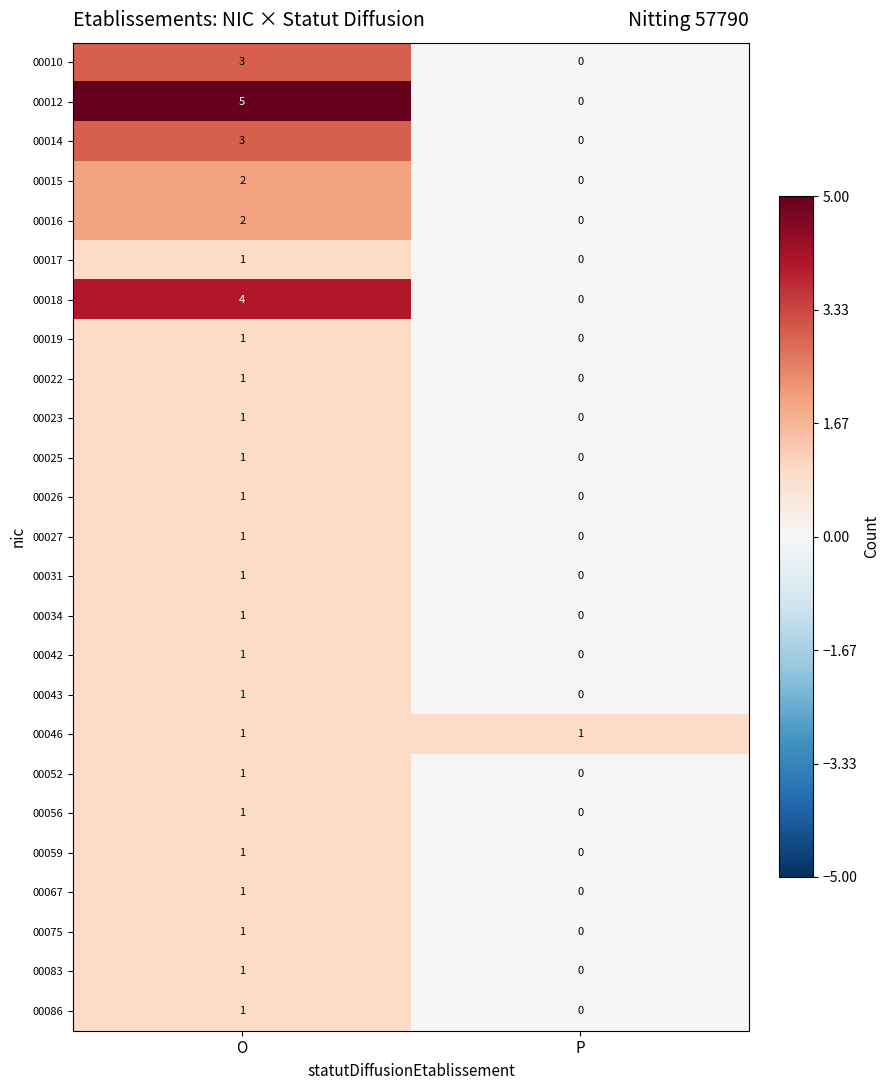

Rank the categories by 00015 value from highest to lowest.

O, P